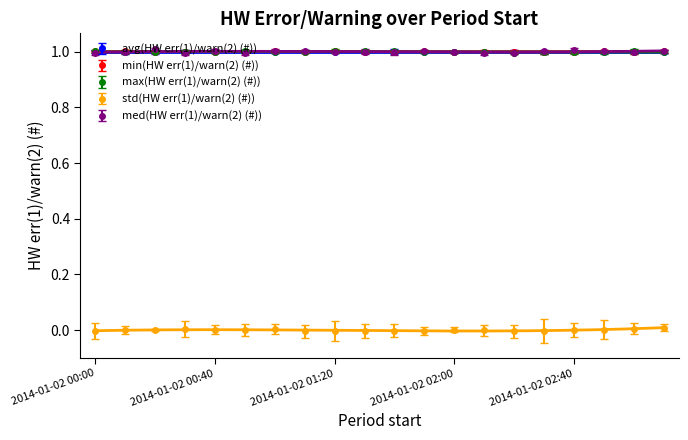

What is the greatest value displayed?

1